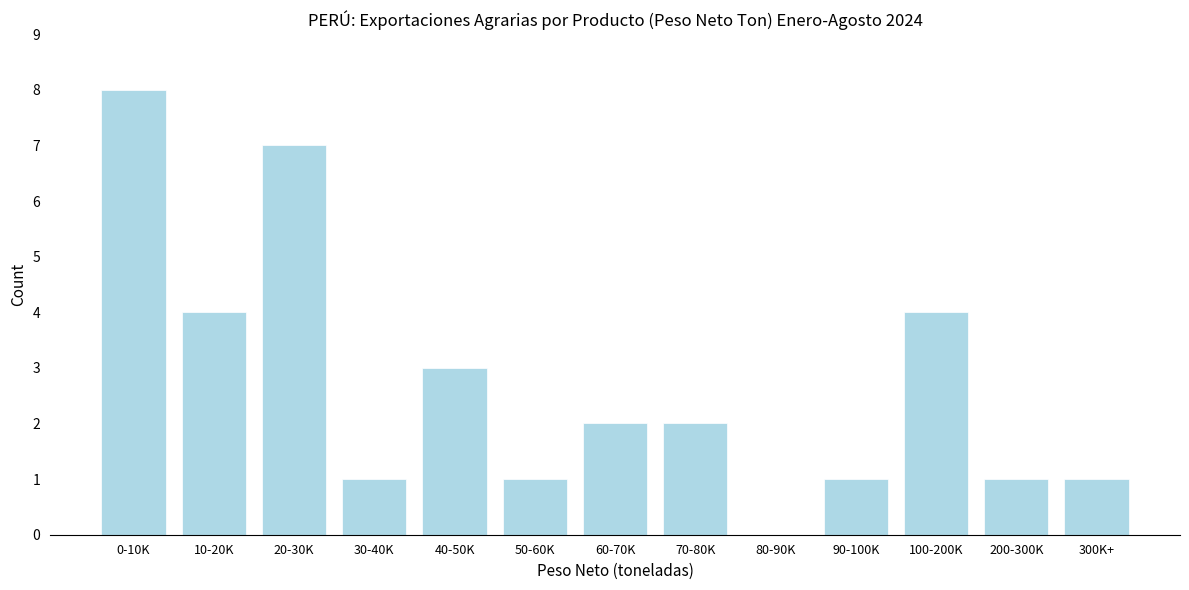

Reading right to left, list all the values displayed in this chart.

300K+=1	200-300K=1	100-200K=4	90-100K=1	80-90K=0	70-80K=2	60-70K=2	50-60K=1	40-50K=3	30-40K=1	20-30K=7	10-20K=4	0-10K=8